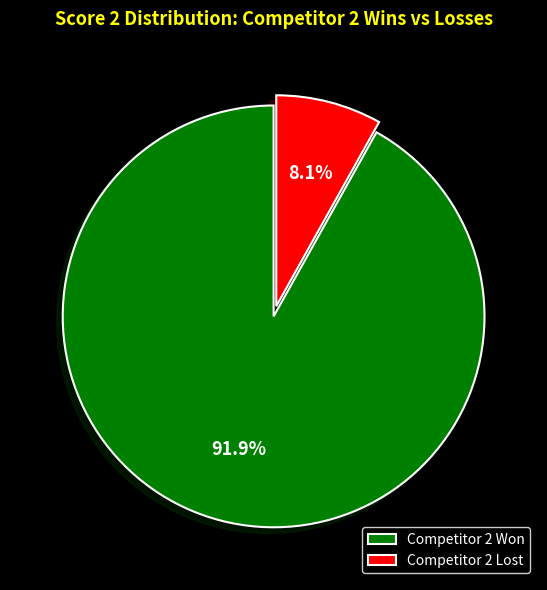

Is there a majority slice in this chart?

Yes